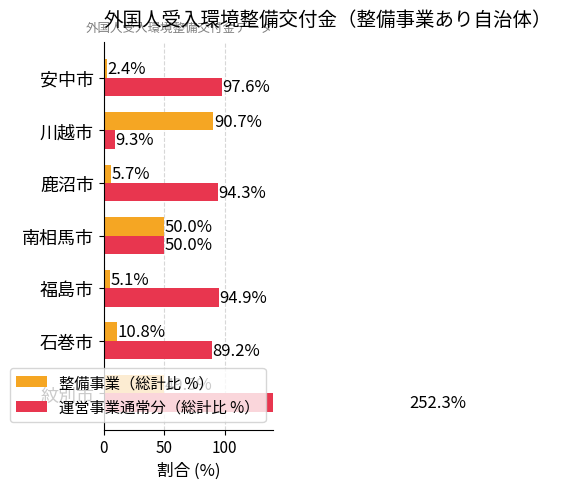

The 整備事業（総計比 %） series shows 7.9 at 4. True or false?

False